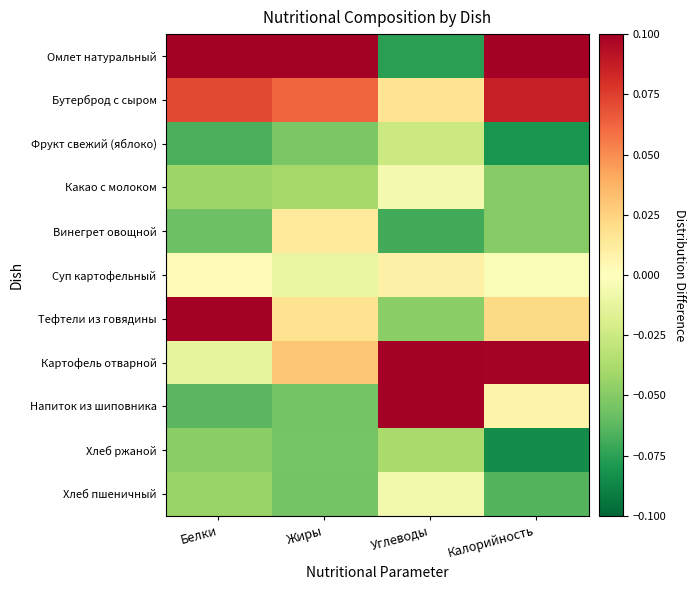

Reading right to left, list all the values displayed in this chart.

Омлет натуральный: Калорийность=0.1	Углеводы=-0.1	Жиры=0.1	Белки=0.1
Бутерброд с сыром: Калорийность=0.1	Углеводы=0.0	Жиры=0.1	Белки=0.1
Фрукт свежий (яблоко): Калорийность=-0.1	Углеводы=-0.0	Жиры=-0.1	Белки=-0.1
Какао с молоком: Калорийность=-0.0	Углеводы=-0.0	Жиры=-0.0	Белки=-0.0
Винегрет овощной: Калорийность=-0.0	Углеводы=-0.1	Жиры=0.0	Белки=-0.1
Суп картофельный: Калорийность=-0.0	Углеводы=0.0	Жиры=-0.0	Белки=0.0
Тефтели из говядины: Калорийность=0.0	Углеводы=-0.0	Жиры=0.0	Белки=0.1
Картофель отварной: Калорийность=0.1	Углеводы=0.1	Жиры=0.0	Белки=-0.0
Напиток из шиповника: Калорийность=0.0	Углеводы=0.1	Жиры=-0.1	Белки=-0.1
Хлеб ржаной: Калорийность=-0.1	Углеводы=-0.0	Жиры=-0.1	Белки=-0.0
Хлеб пшеничный: Калорийность=-0.1	Углеводы=-0.0	Жиры=-0.1	Белки=-0.0